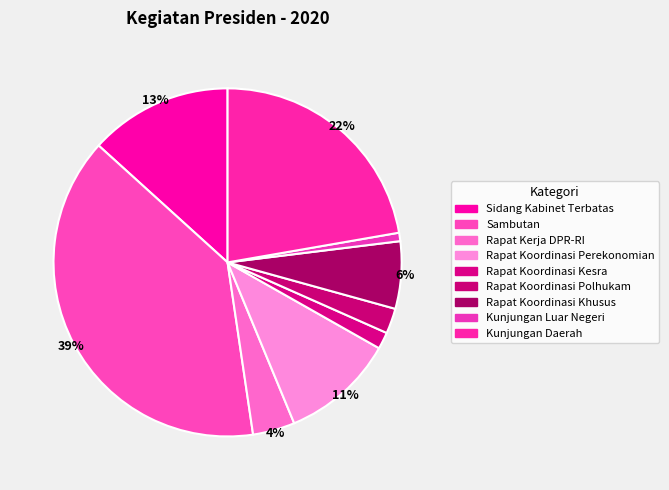

Is Sidang Kabinet Terbatas the majority of the pie?

No